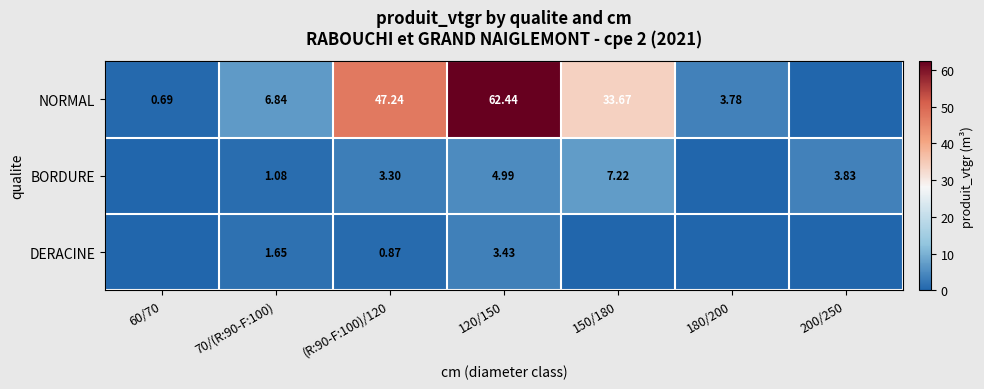

The BORDURE series shows 5.0 at 120/150. True or false?

True